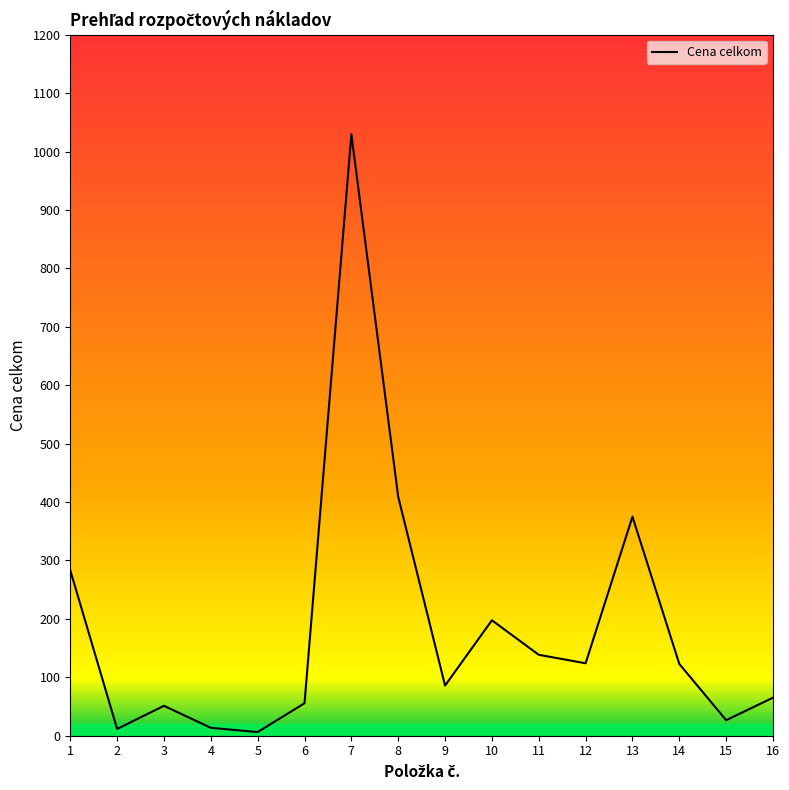

Count the number of data series in this chart.

1